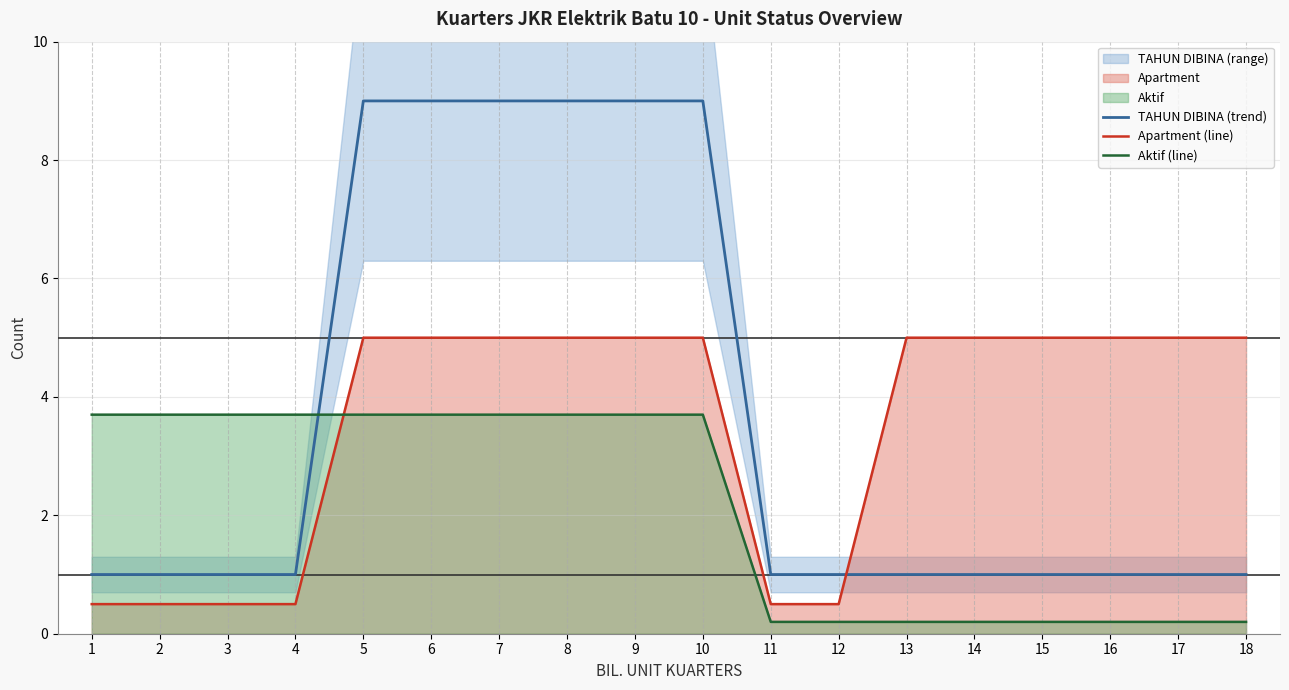

Which label corresponds to the smallest value in the chart?

11